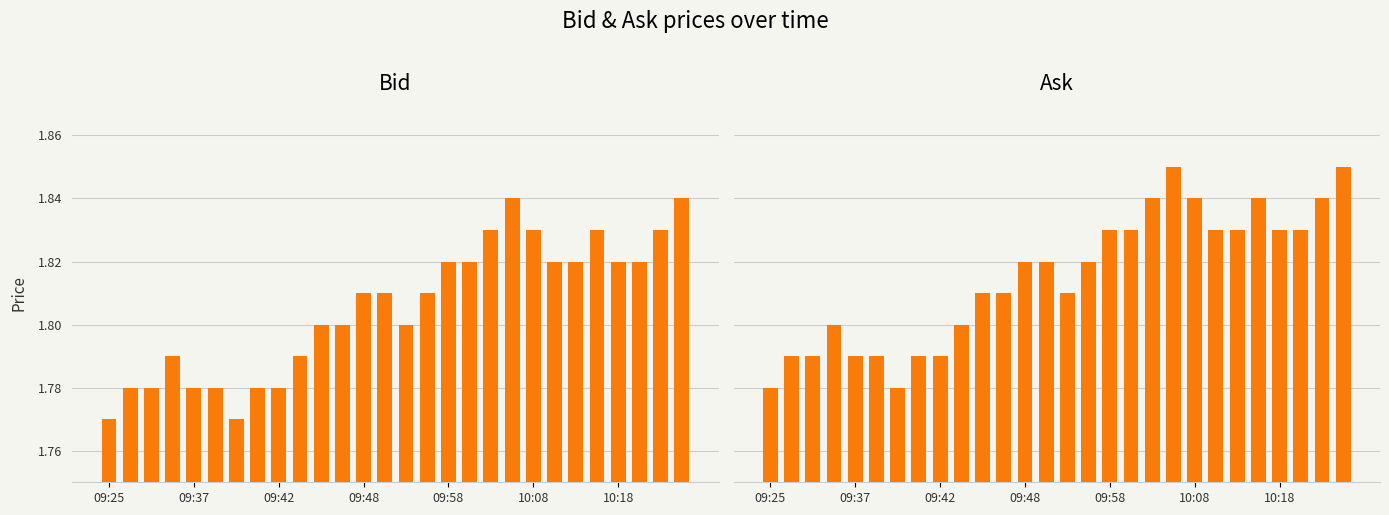

At 10:08, list the series in order from largest to smallest.

Ask, Bid